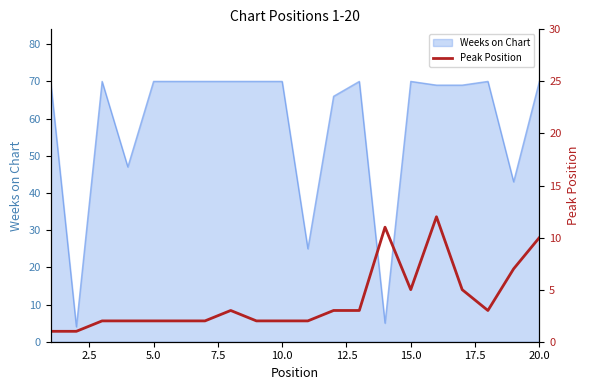

True or false: Weeks on Chart has a value of 70 at 20.0.

True